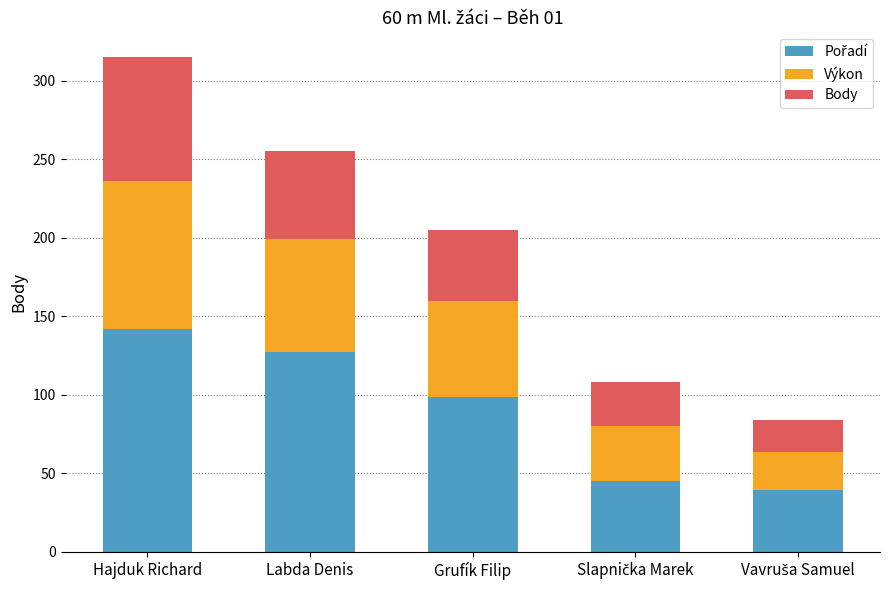

Does the chart contain stacked bars?

Yes